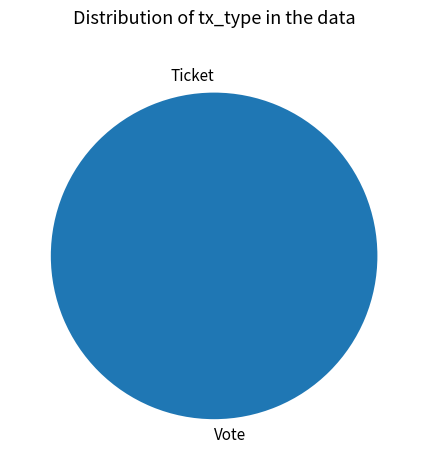

Does Vote account for over 50% of the chart?

Yes